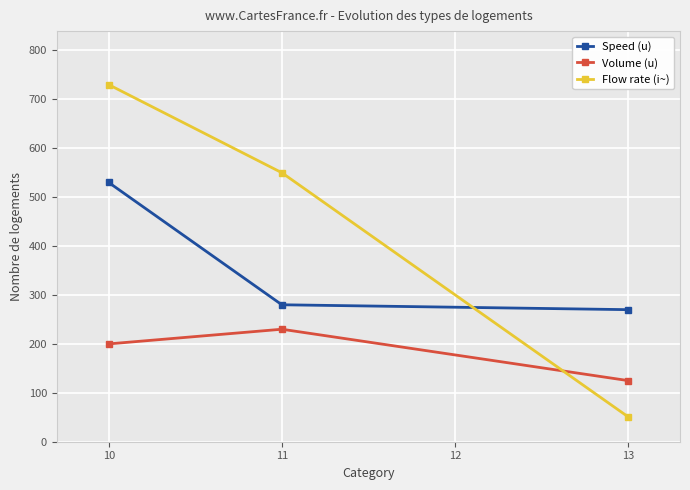

What is the difference between the maximum and minimum values in the Speed (u) series?

260